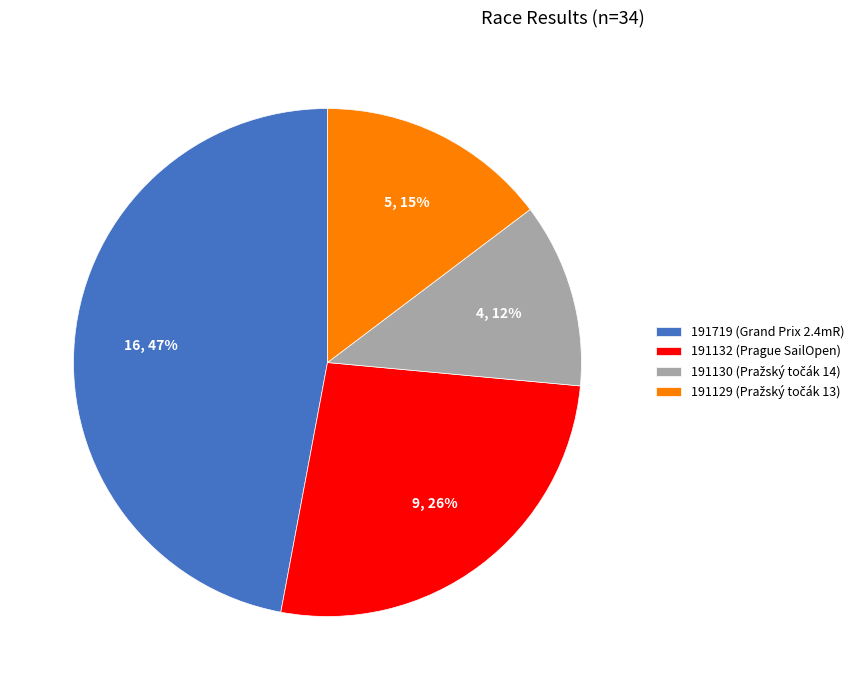

Do 191130 and 191132 together represent more than half of the pie?

No